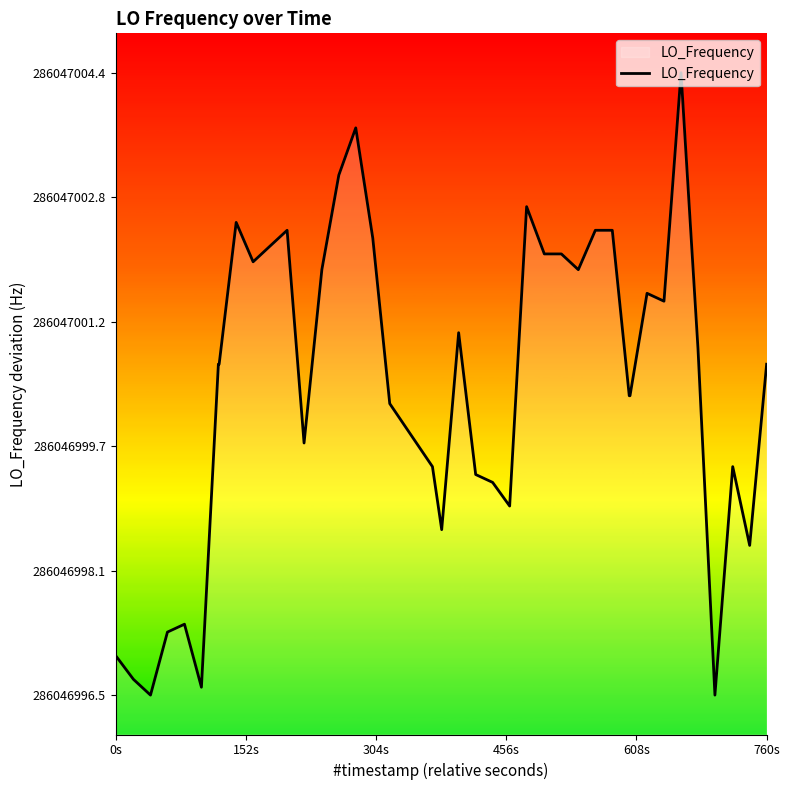

The chart shows a value of 0.2 at 152s. True or false?

True